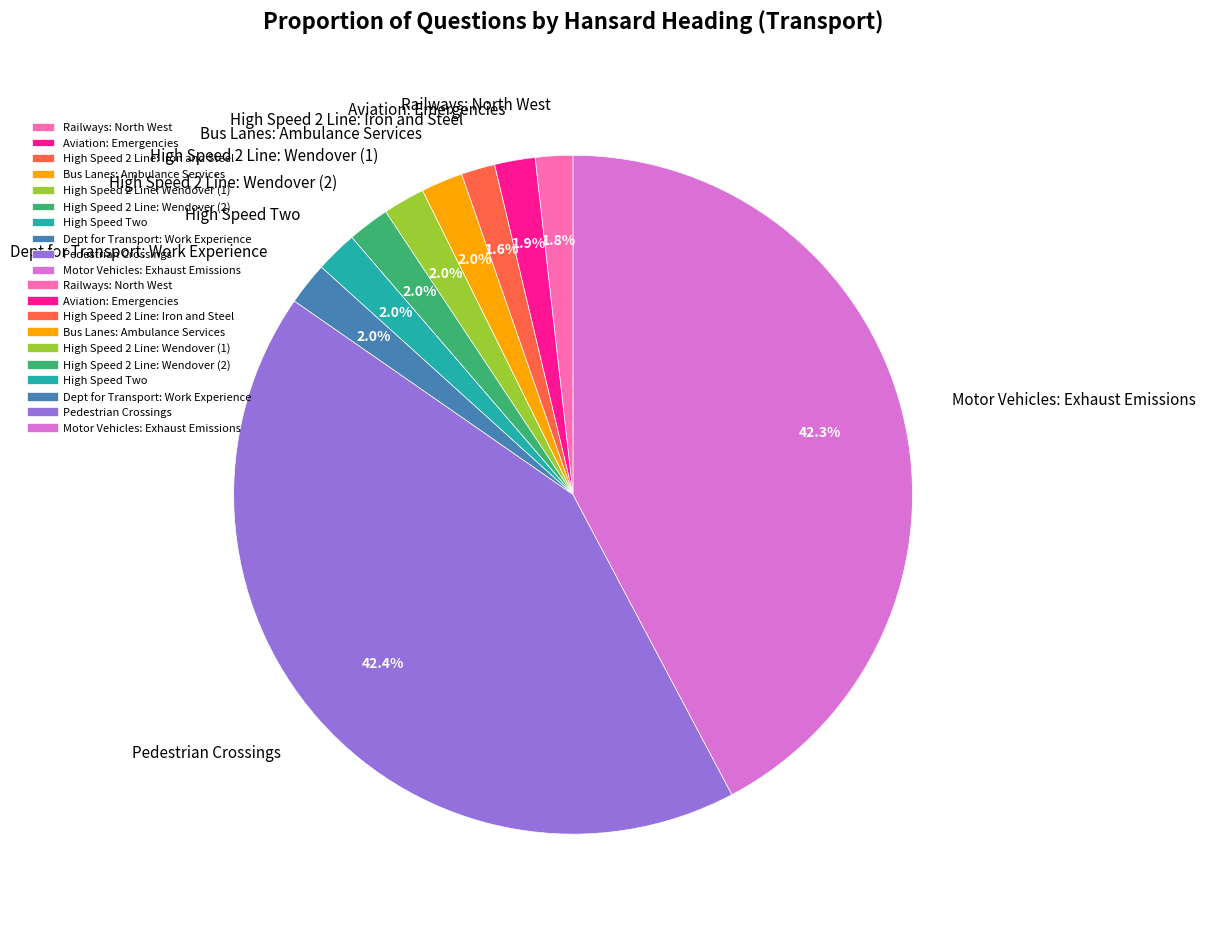

What percentage do Aviation: Emergencies and Pedestrian Crossings together represent?

44.3%